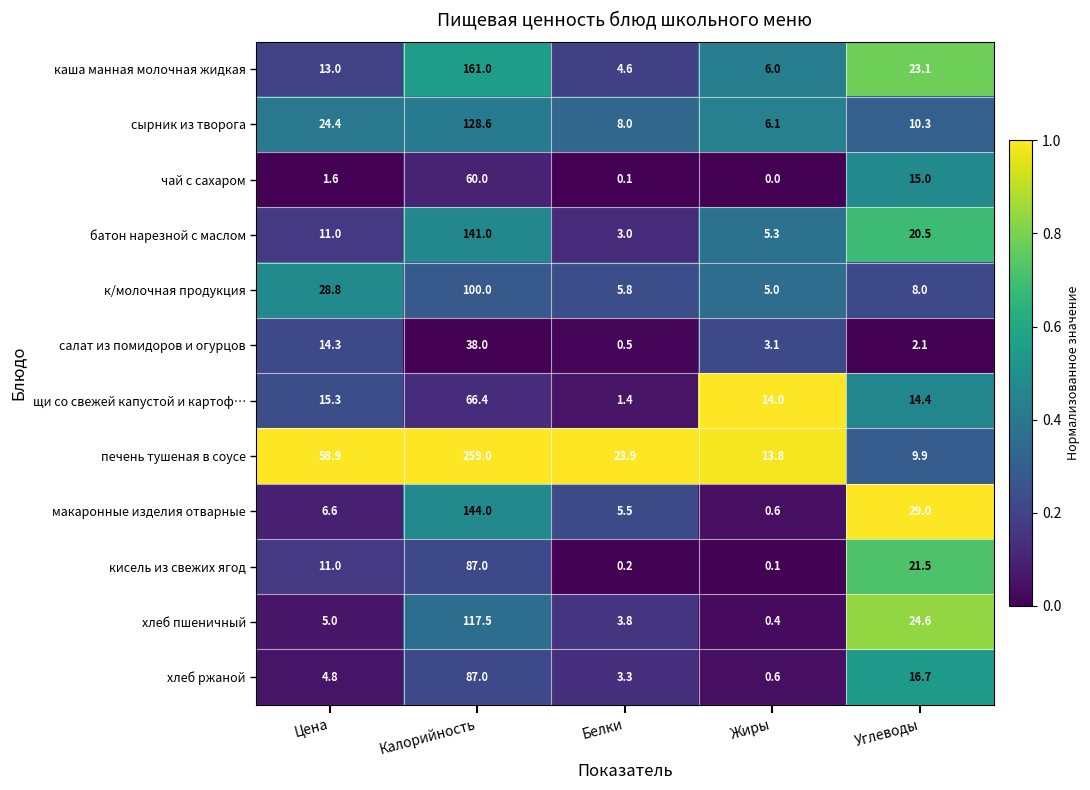

What is the lowest value of the к/молочная продукция series?

5.0